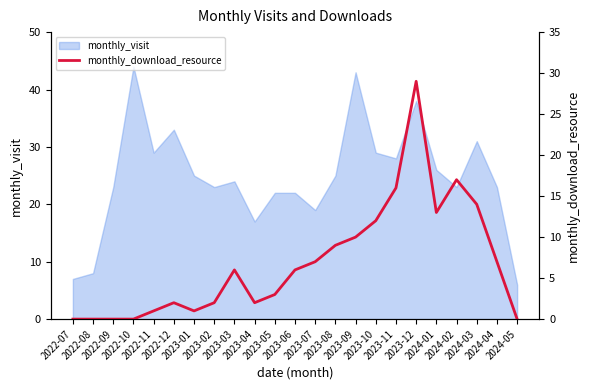

How many values are below 6?

11